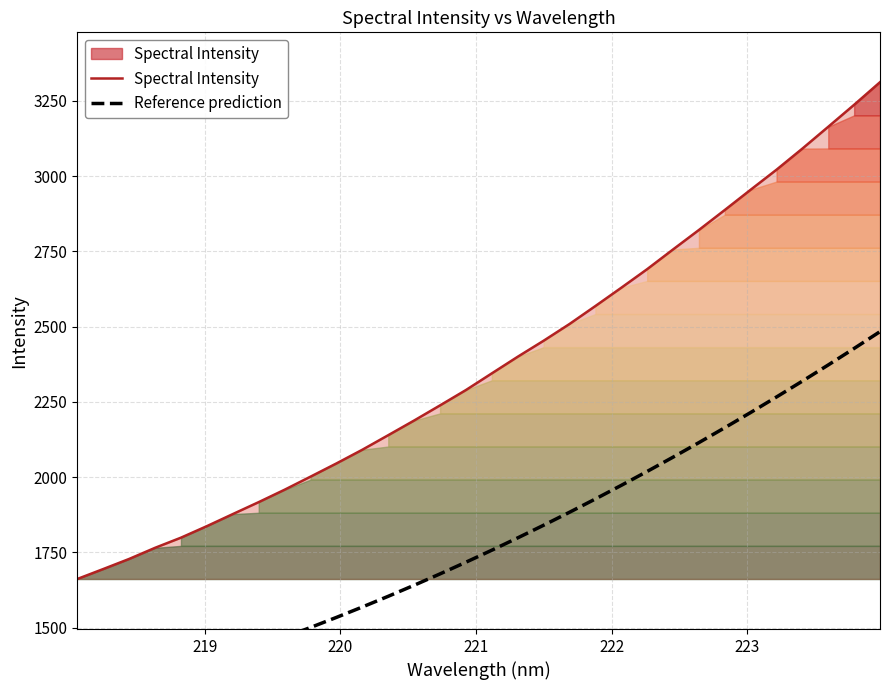

What is the average value of the Spectral Intensity series?

2377.2